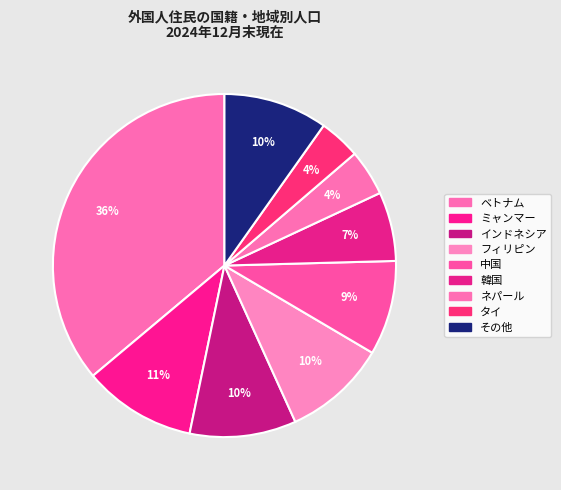

To the nearest percent, what percentage of the pie is フィリピン?

10%